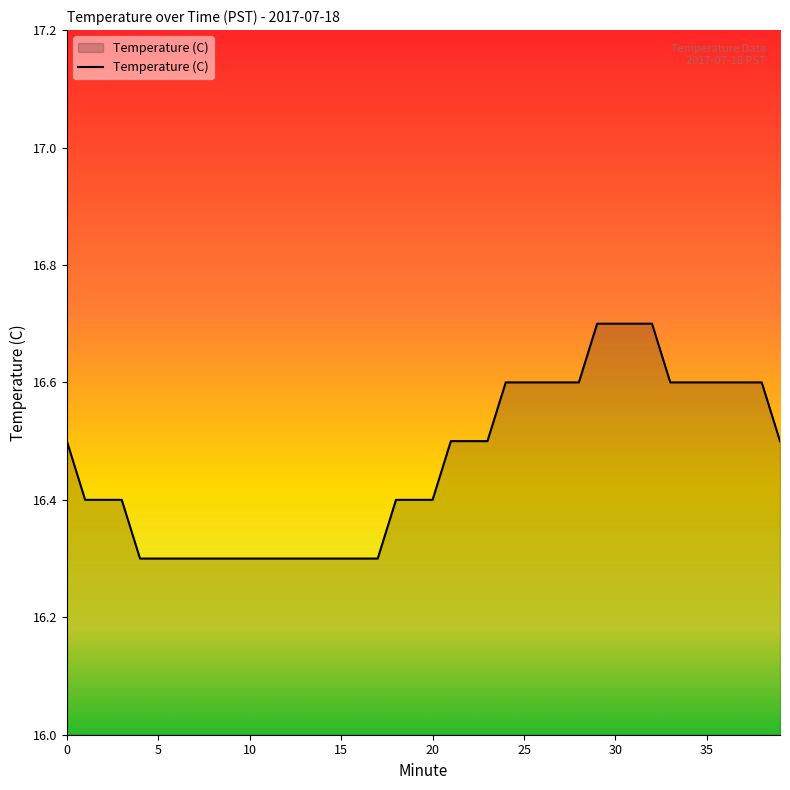

How many lines are shown in the chart?

1